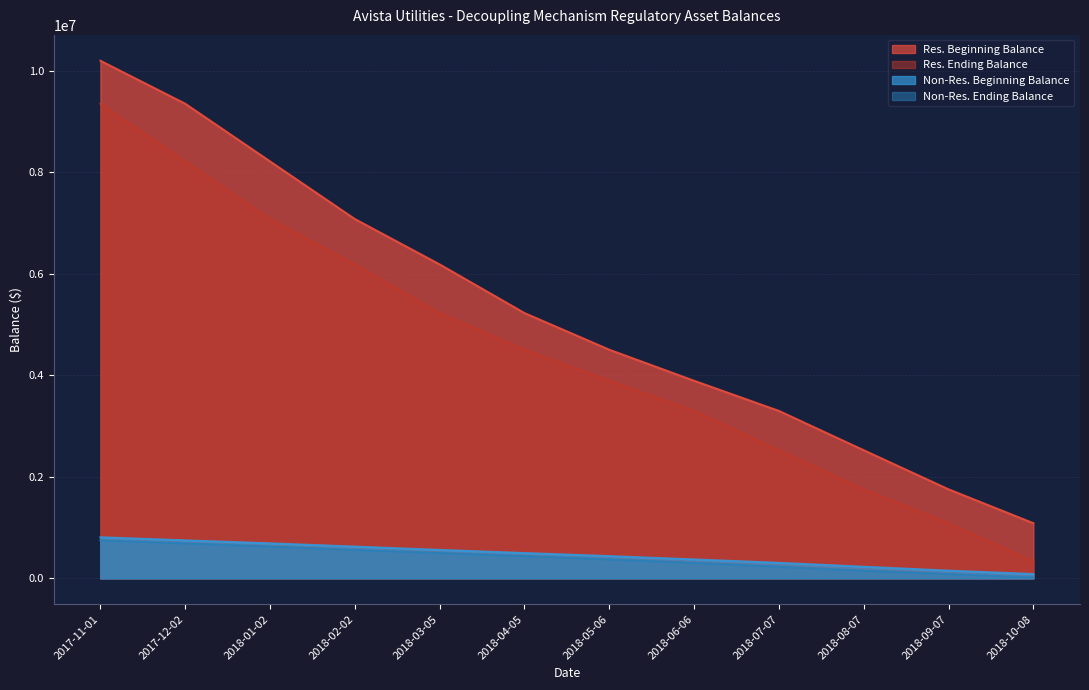

The Non-Res. Ending Balance series shows 305605.4 at 2018-06-06. True or false?

True